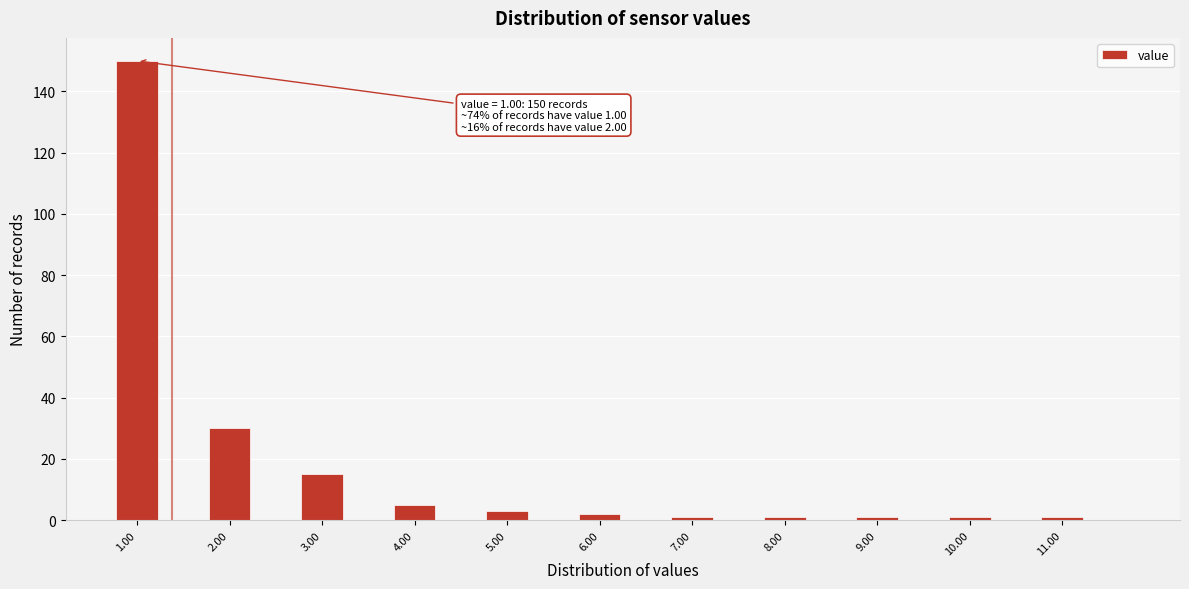

Which range on the x-axis has the tallest bar?

0.75 to 1.25